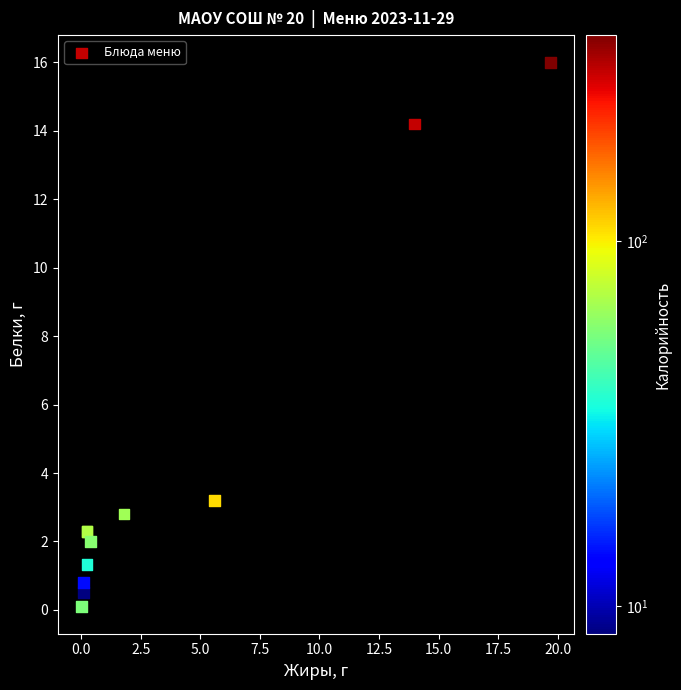

What Y value in the scatter plot is closest to 8?

3.2